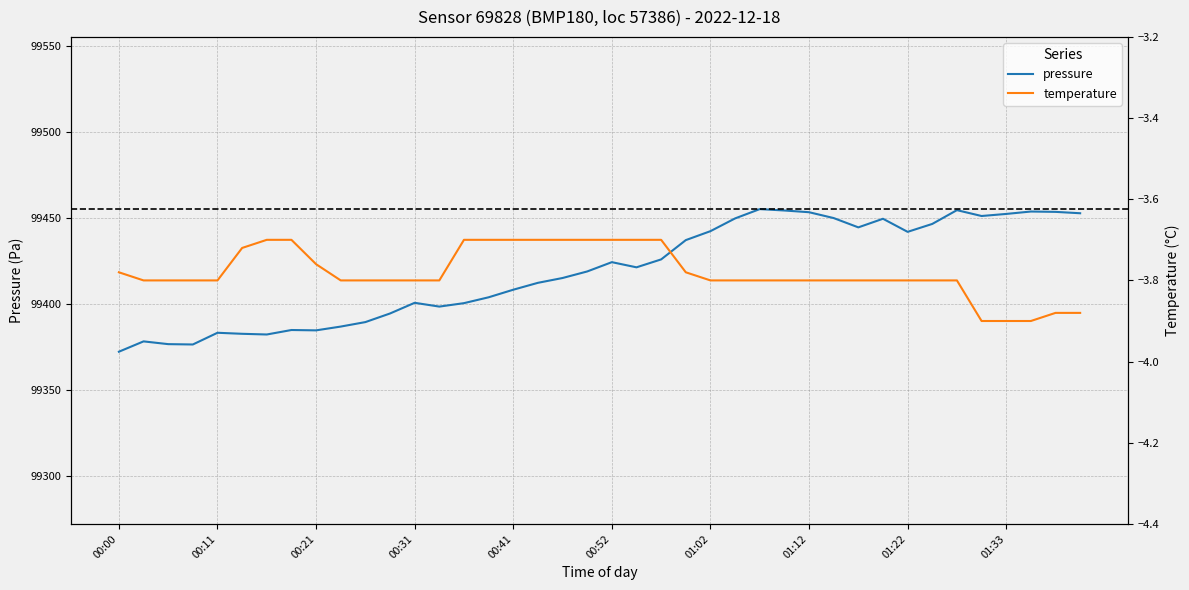

What is the difference between the second highest and minimum values in the temperature series?

0.2